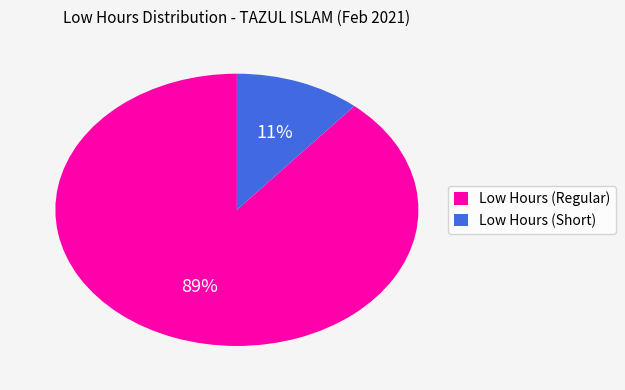

Which category accounts for the majority?

Low Hours (Regular)